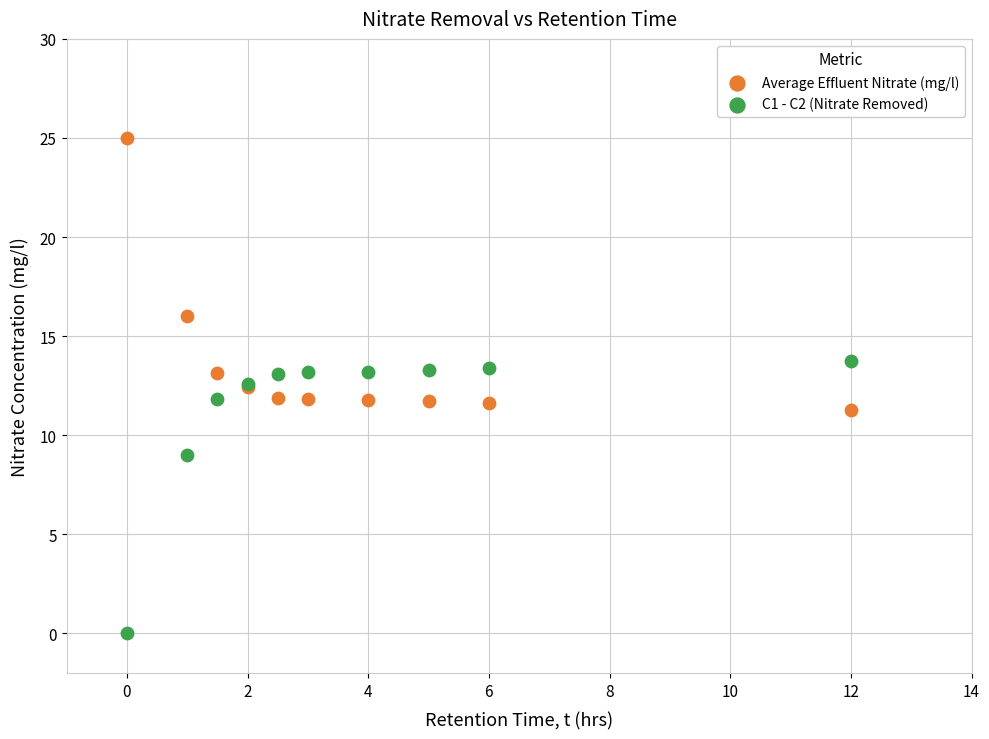

Which series reaches the maximum Y coordinate?

Average Effluent Nitrate (mg/l)